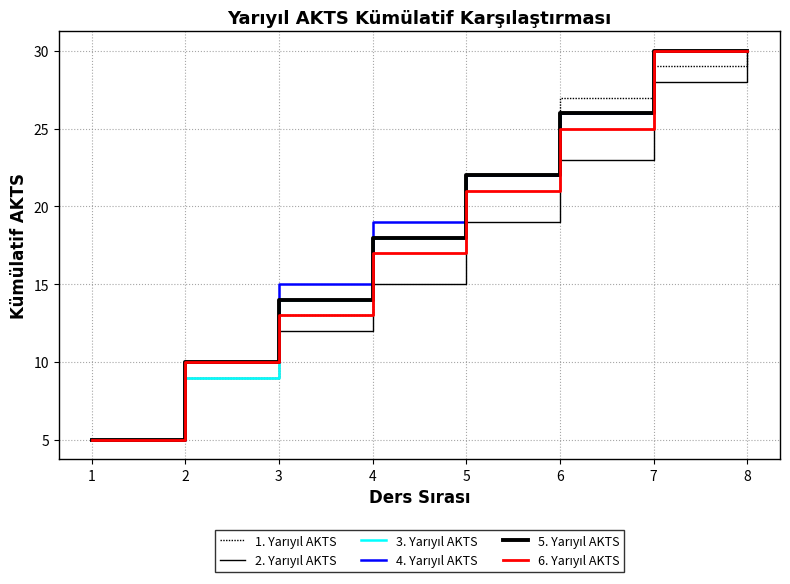

Reading right to left, extract all data points from this chart.

1. Yarıyıl AKTS: 30	29	27	22	18	13	9	5
2. Yarıyıl AKTS: 30	28	23	19	15	12	9	5
3. Yarıyıl AKTS: 30	30	26	22	18	14	9	5
4. Yarıyıl AKTS: 30	30	26	22	19	15	10	5
5. Yarıyıl AKTS: 30	30	26	22	18	14	10	5
6. Yarıyıl AKTS: 30	30	25	21	17	13	10	5